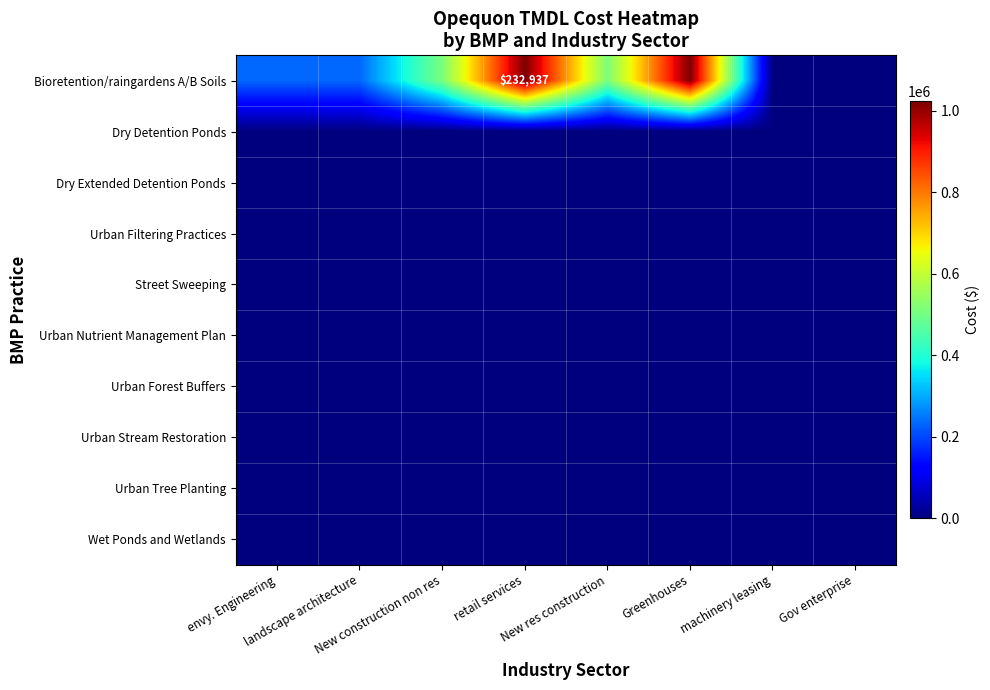

Between Gov enterprise and landscape architecture, which is larger?

landscape architecture